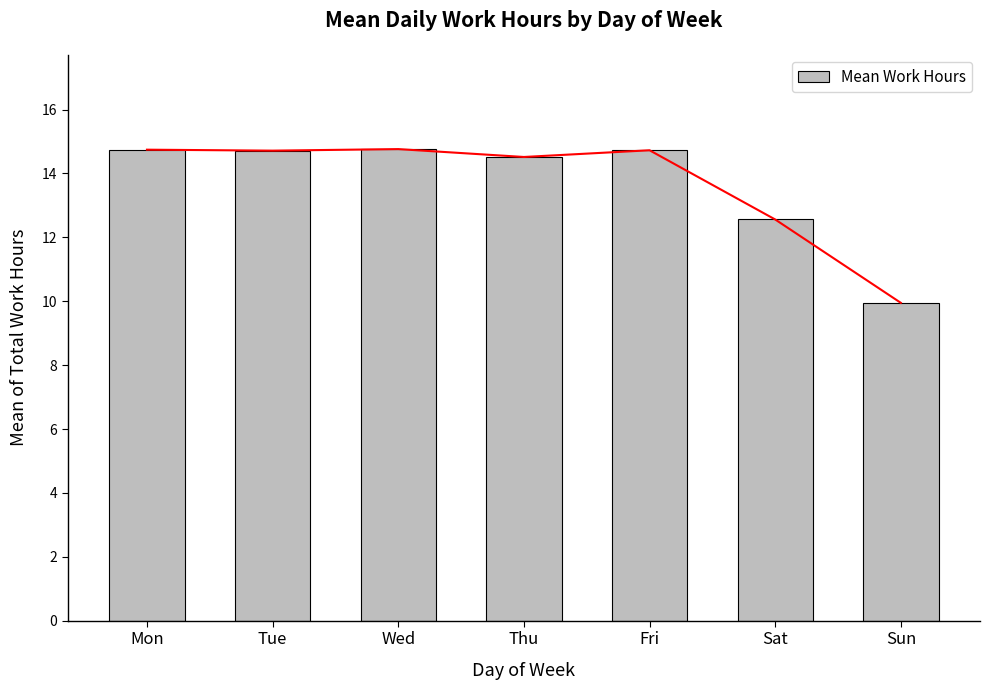

Rank the categories by value from lowest to highest.

Sun, Sat, Thu, Tue, Fri, Mon, Wed